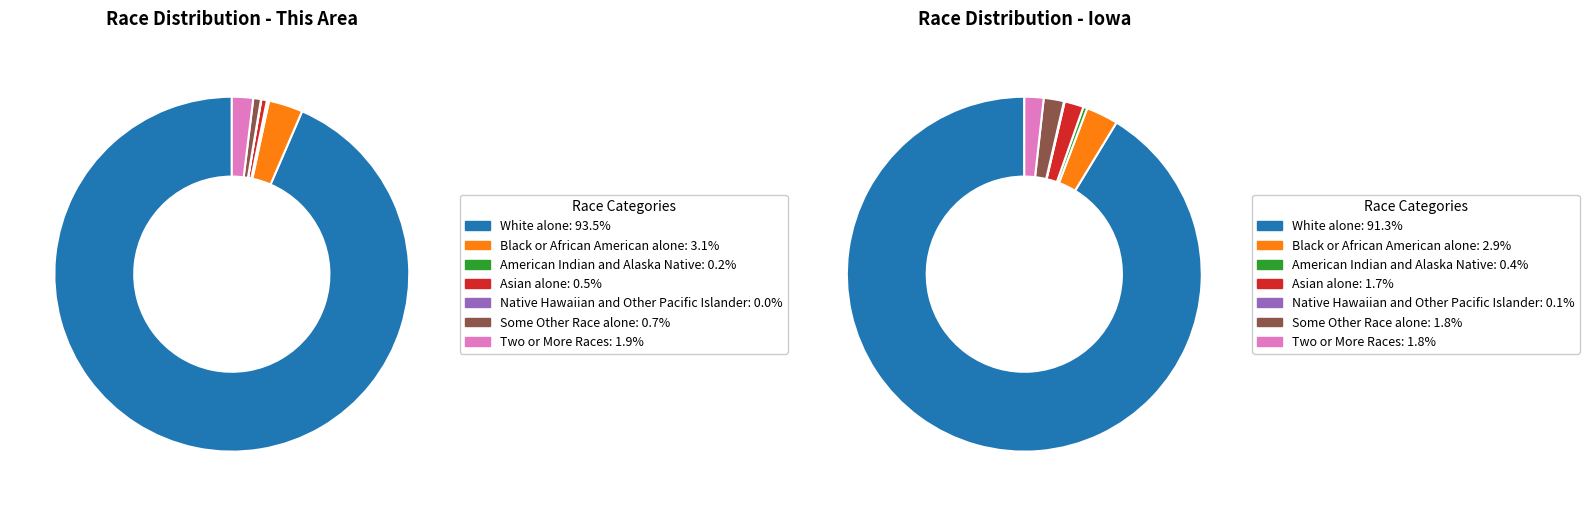

Which slice is the smallest?

Native Hawaiian and Other Pacific Islander